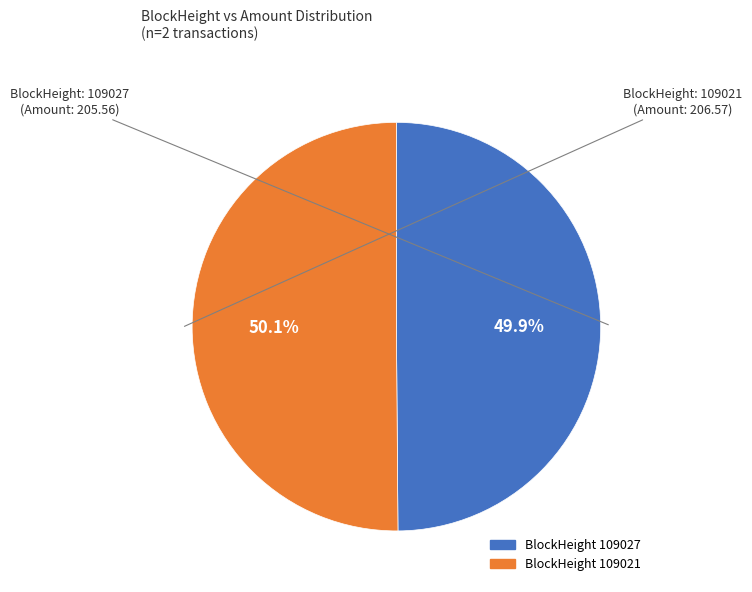

How many segments does this pie chart have?

2